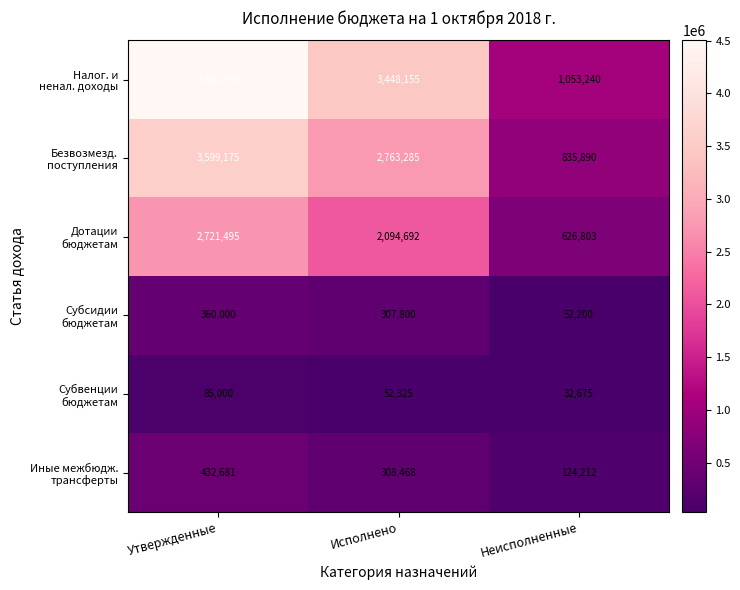

What is the greatest value displayed?

4501395